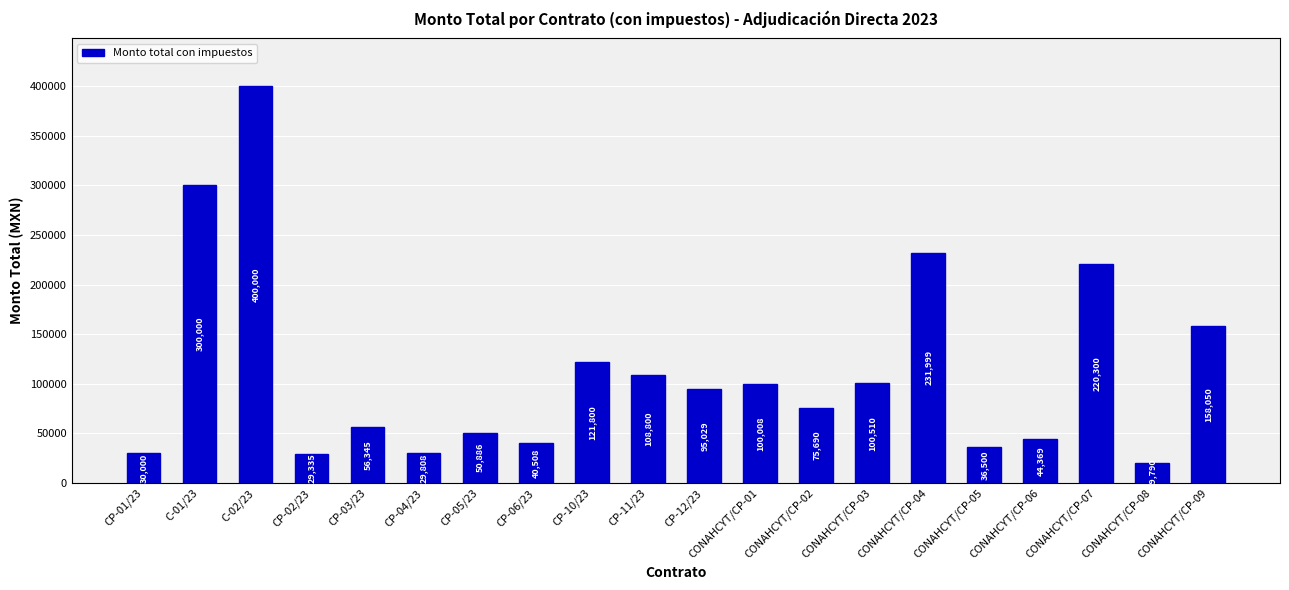

At which category does the chart reach its peak across all series?

C-02/23